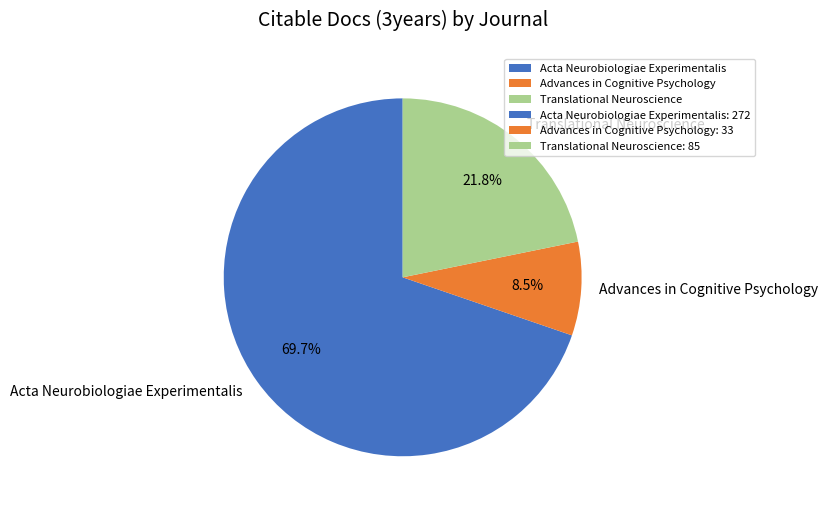

Is it true that Acta Neurobiologiae Experimentalis is 70% of the pie?

True